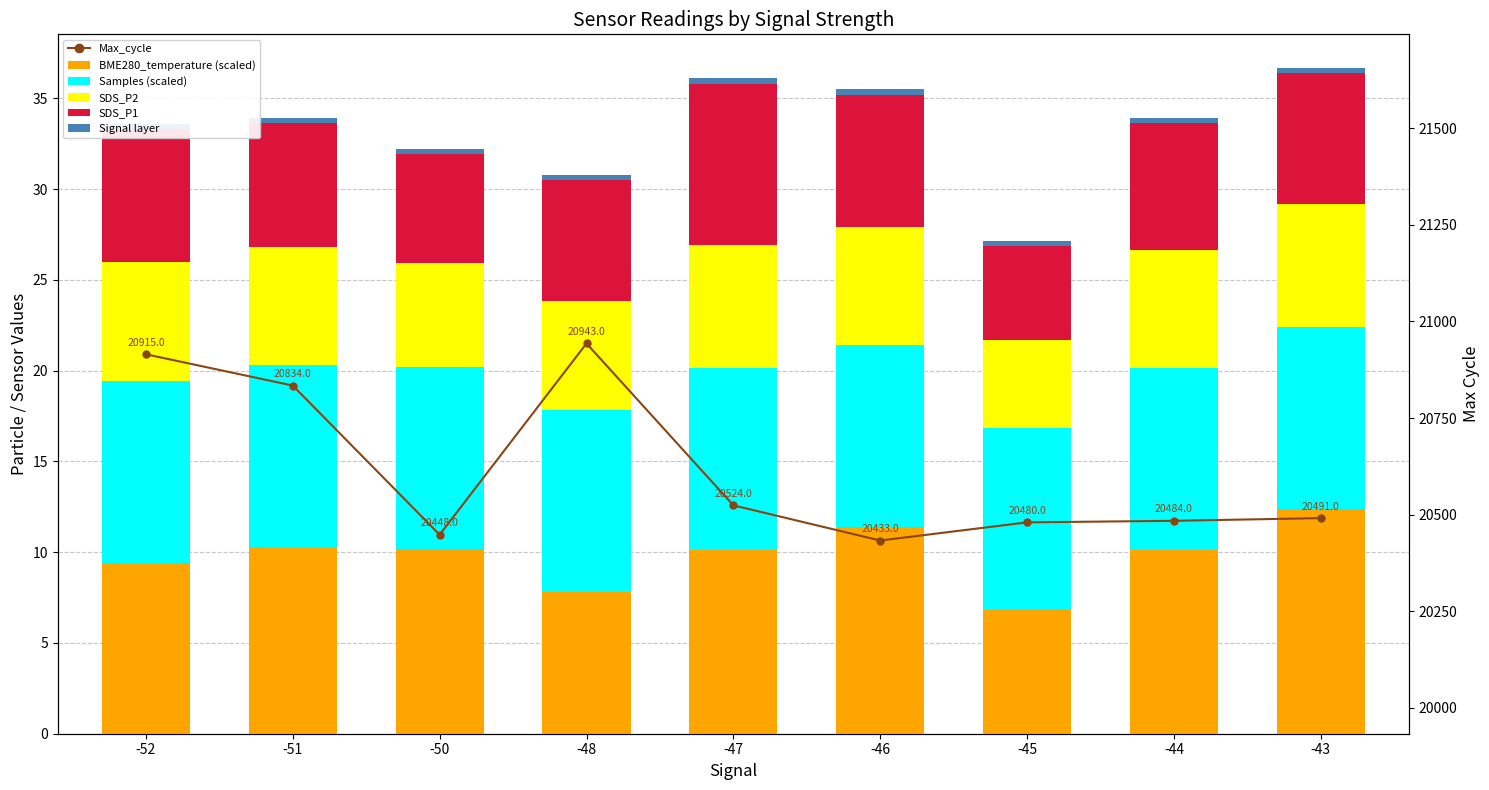

Does the chart contain stacked bars?

No